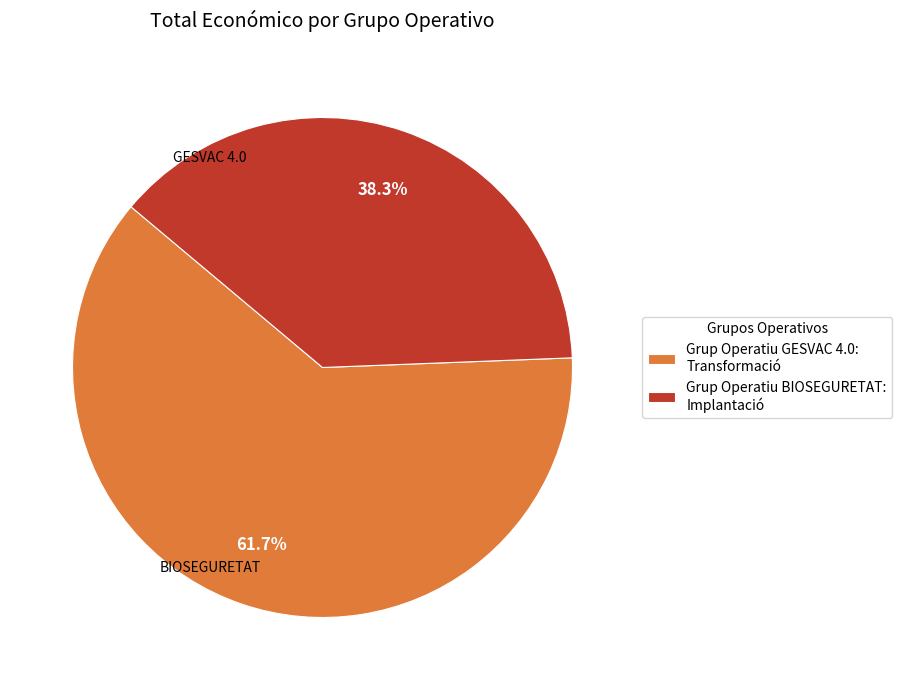

Approximately how many times larger is the value at Grup Operatiu GESVAC 4.0: Transformació compared to Grup Operatiu BIOSEGURETAT: Implantació?

1.6